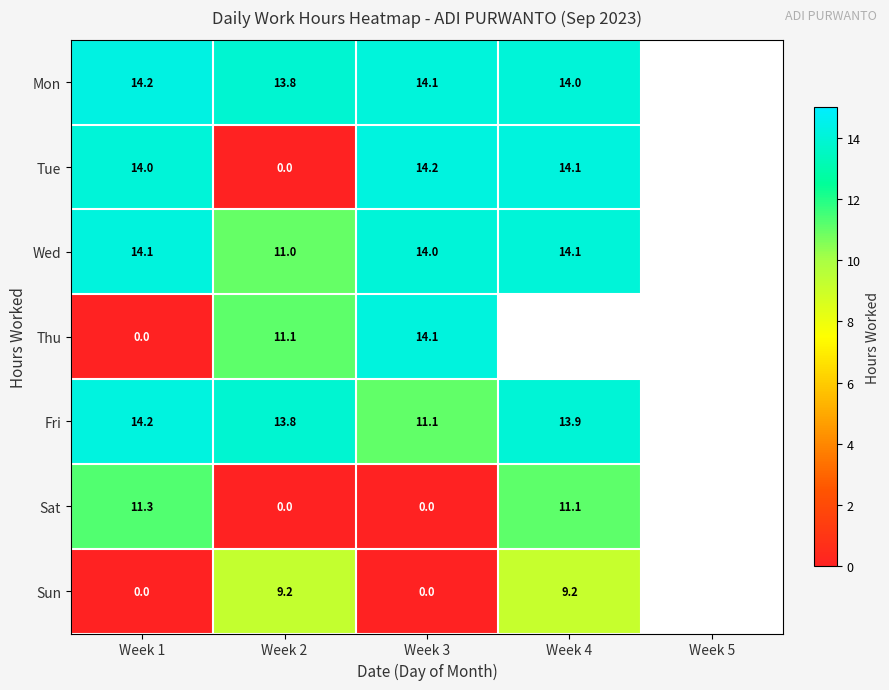

Is the value of Fri at Week 1 greater than the value of Sun at Week 3?

Yes